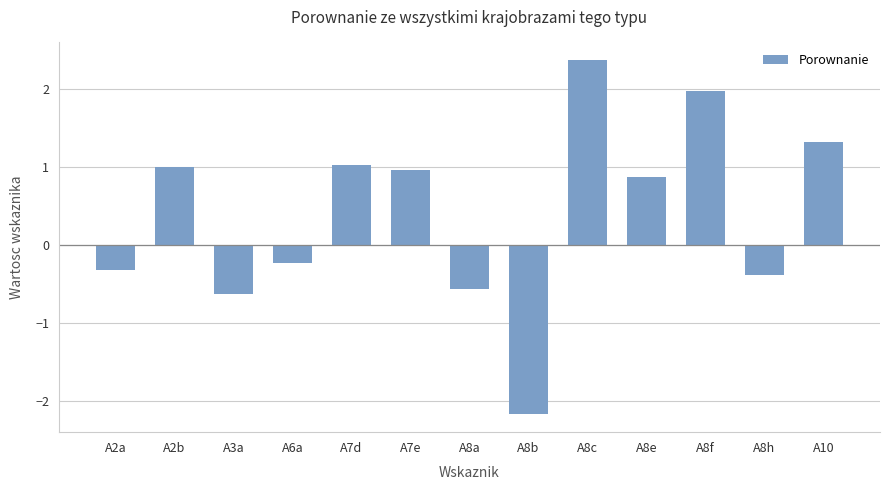

What is the change in value from A7e to A8a?

-1.5